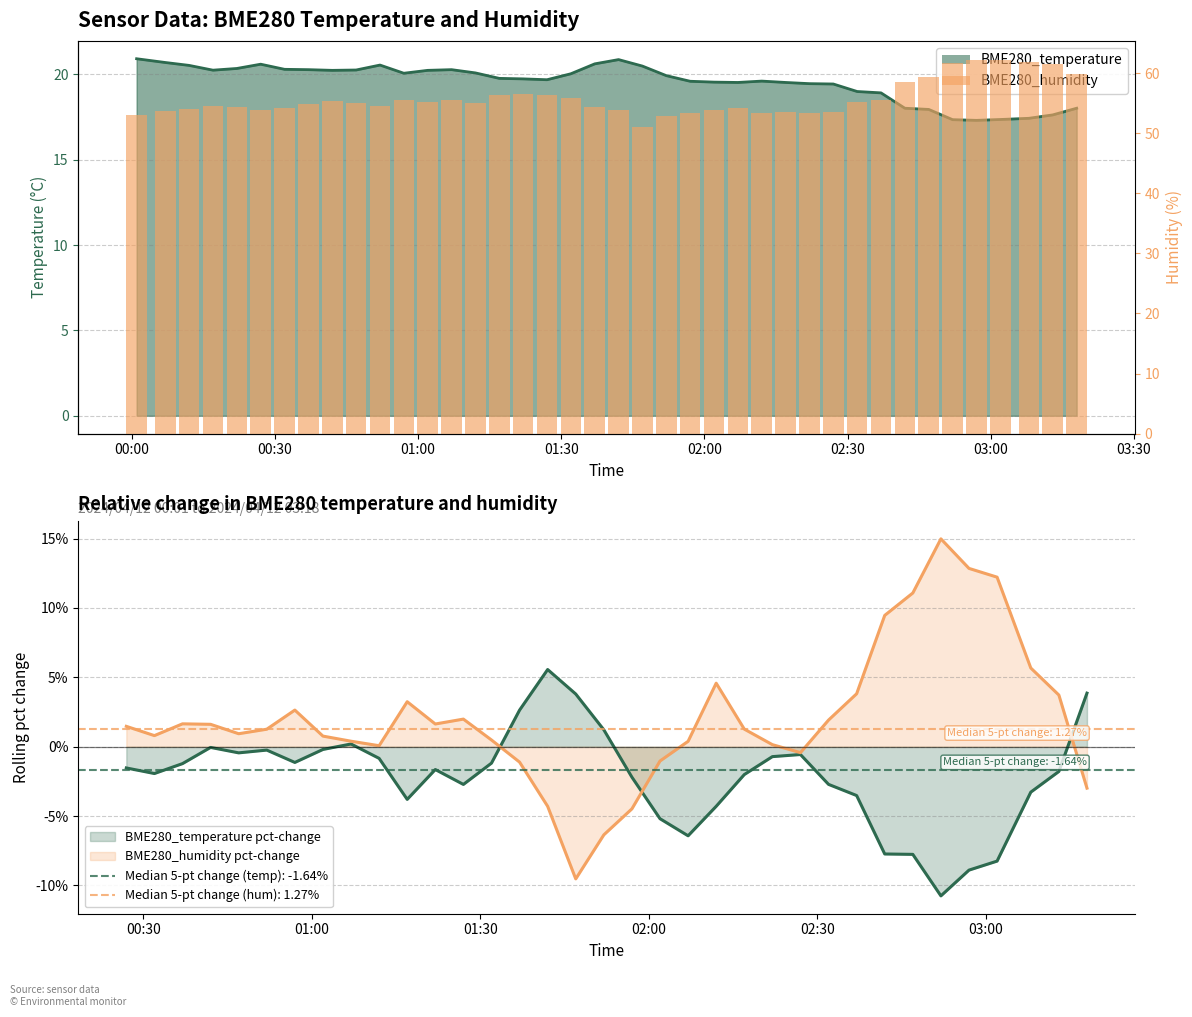

How many values exceed 54?

27